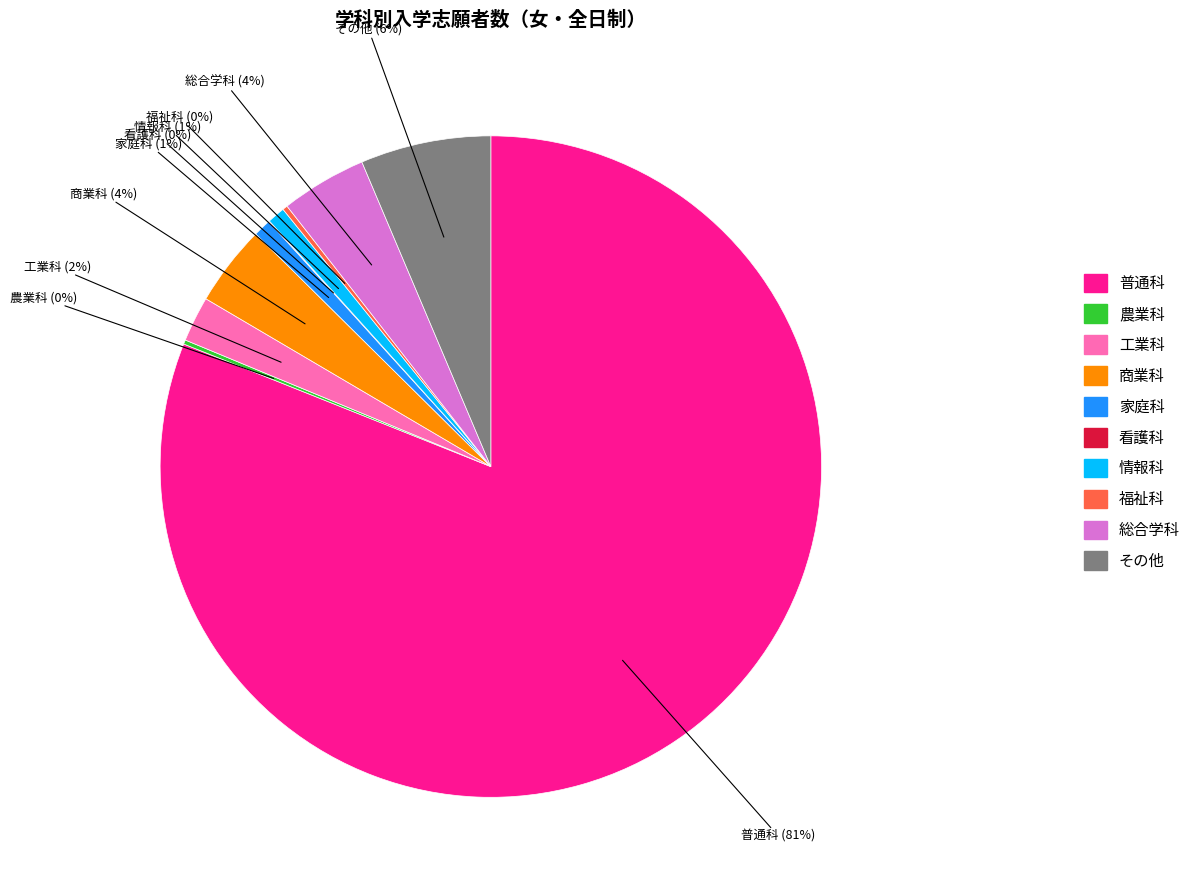

Does any single category account for the majority?

Yes